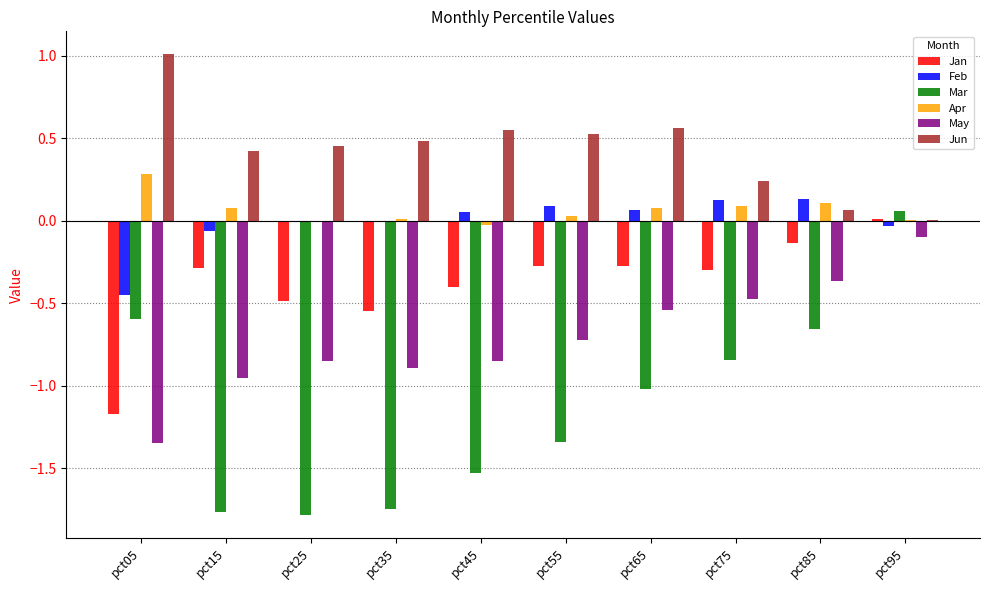

What is the total value across all series at pct85?

-0.9